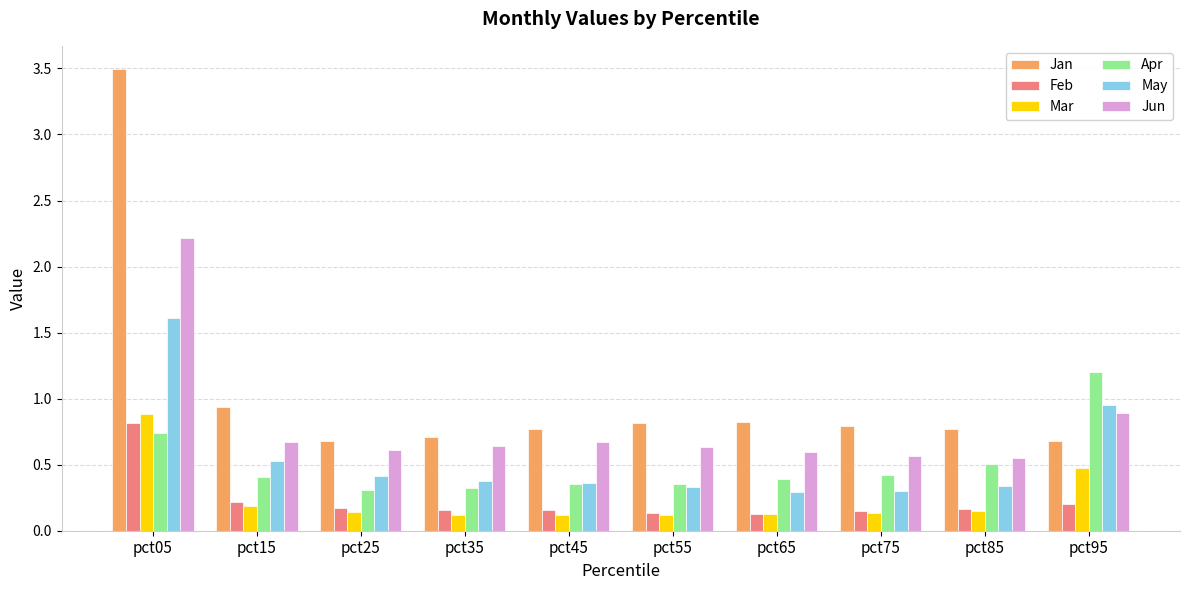

Which category has the highest value in the Mar series?

pct05